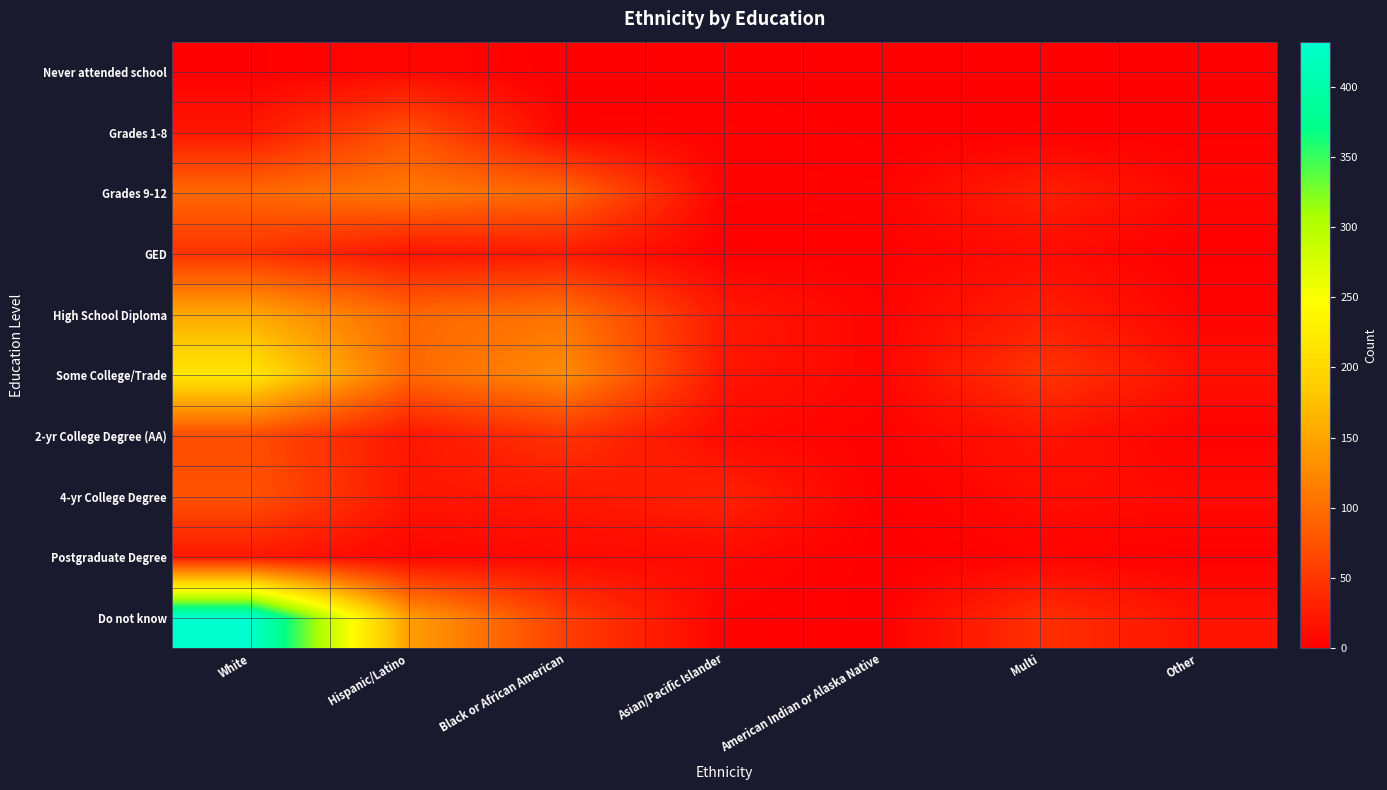

Reading left to right, transcribe all the data shown in this chart.

Never attended school: White=1	Hispanic/Latino=8	Black or African American=0	Asian/Pacific Islander=0	American Indian or Alaska Native=0	Multi=0	Other=0
Grades 1-8: White=22	Hispanic/Latino=75	Black or African American=5	Asian/Pacific Islander=4	American Indian or Alaska Native=1	Multi=2	Other=1
Grades 9-12: White=96	Hispanic/Latino=110	Black or African American=95	Asian/Pacific Islander=4	American Indian or Alaska Native=4	Multi=29	Other=8
GED: White=47	Hispanic/Latino=19	Black or African American=25	Asian/Pacific Islander=1	American Indian or Alaska Native=3	Multi=12	Other=1
High School Diploma: White=152	Hispanic/Latino=95	Black or African American=105	Asian/Pacific Islander=23	American Indian or Alaska Native=5	Multi=28	Other=5
Some College/Trade: White=218	Hispanic/Latino=95	Black or African American=127	Asian/Pacific Islander=20	American Indian or Alaska Native=6	Multi=49	Other=15
2-yr College Degree (AA): White=71	Hispanic/Latino=21	Black or African American=47	Asian/Pacific Islander=10	American Indian or Alaska Native=3	Multi=19	Other=3
4-yr College Degree: White=75	Hispanic/Latino=20	Black or African American=22	Asian/Pacific Islander=31	American Indian or Alaska Native=1	Multi=12	Other=10
Postgraduate Degree: White=23	Hispanic/Latino=6	Black or African American=9	Asian/Pacific Islander=10	American Indian or Alaska Native=0	Multi=5	Other=2
Do not know: White=432	Hispanic/Latino=145	Black or African American=57	Asian/Pacific Islander=4	American Indian or Alaska Native=1	Multi=44	Other=17